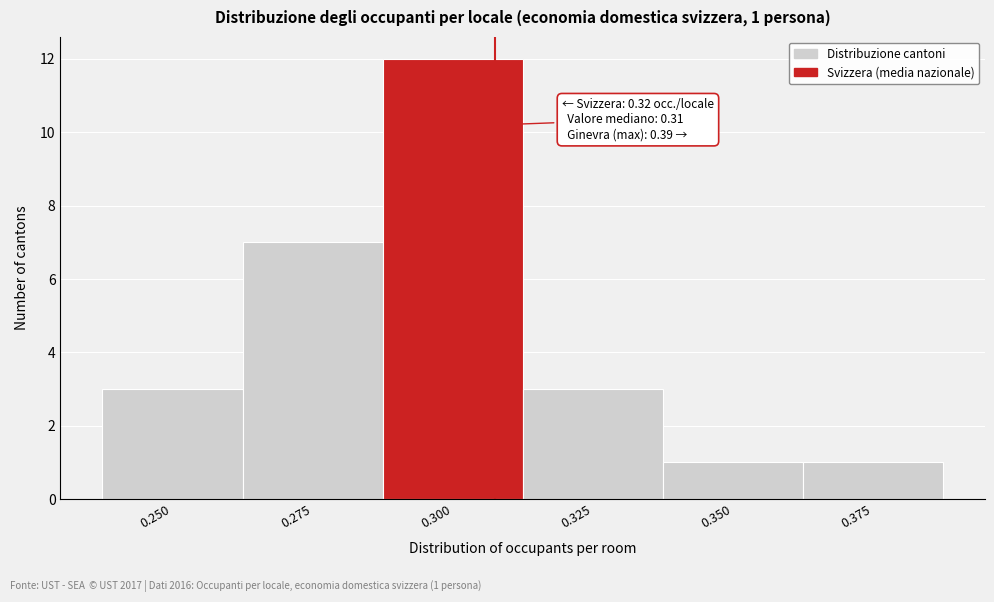

Reading left to right, transcribe all the data shown in this chart.

0.250=3	0.275=7	0.300=12	0.325=3	0.350=1	0.375=1